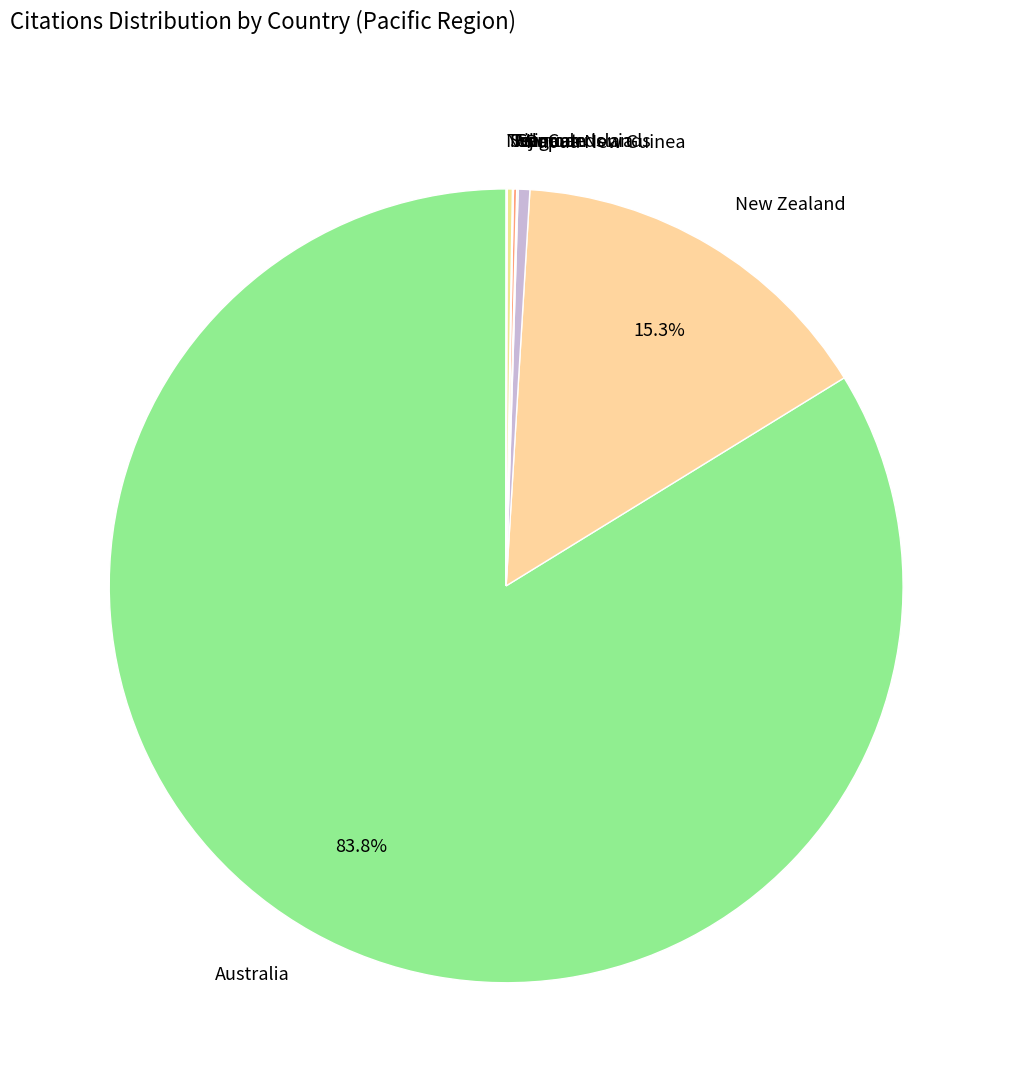

Is there a majority slice in this chart?

Yes